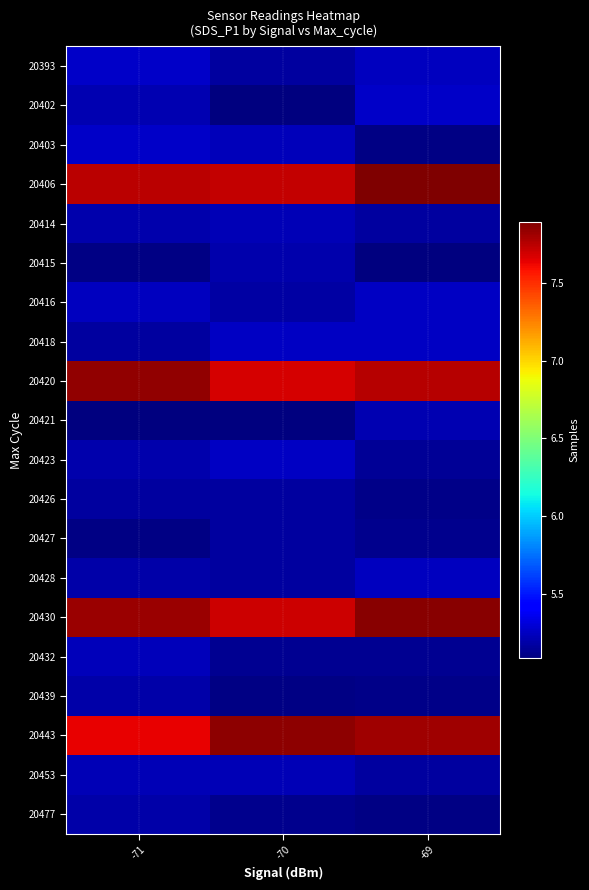

At which category is the sum across all series the highest?

-71